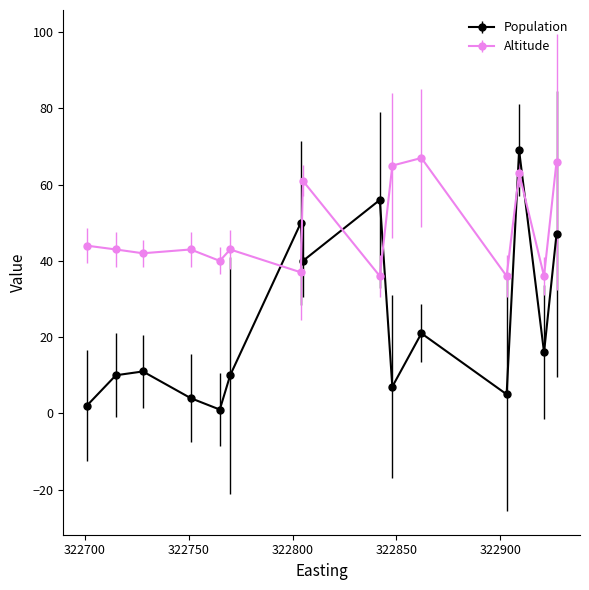

Which series has the widest spread of values?

Population